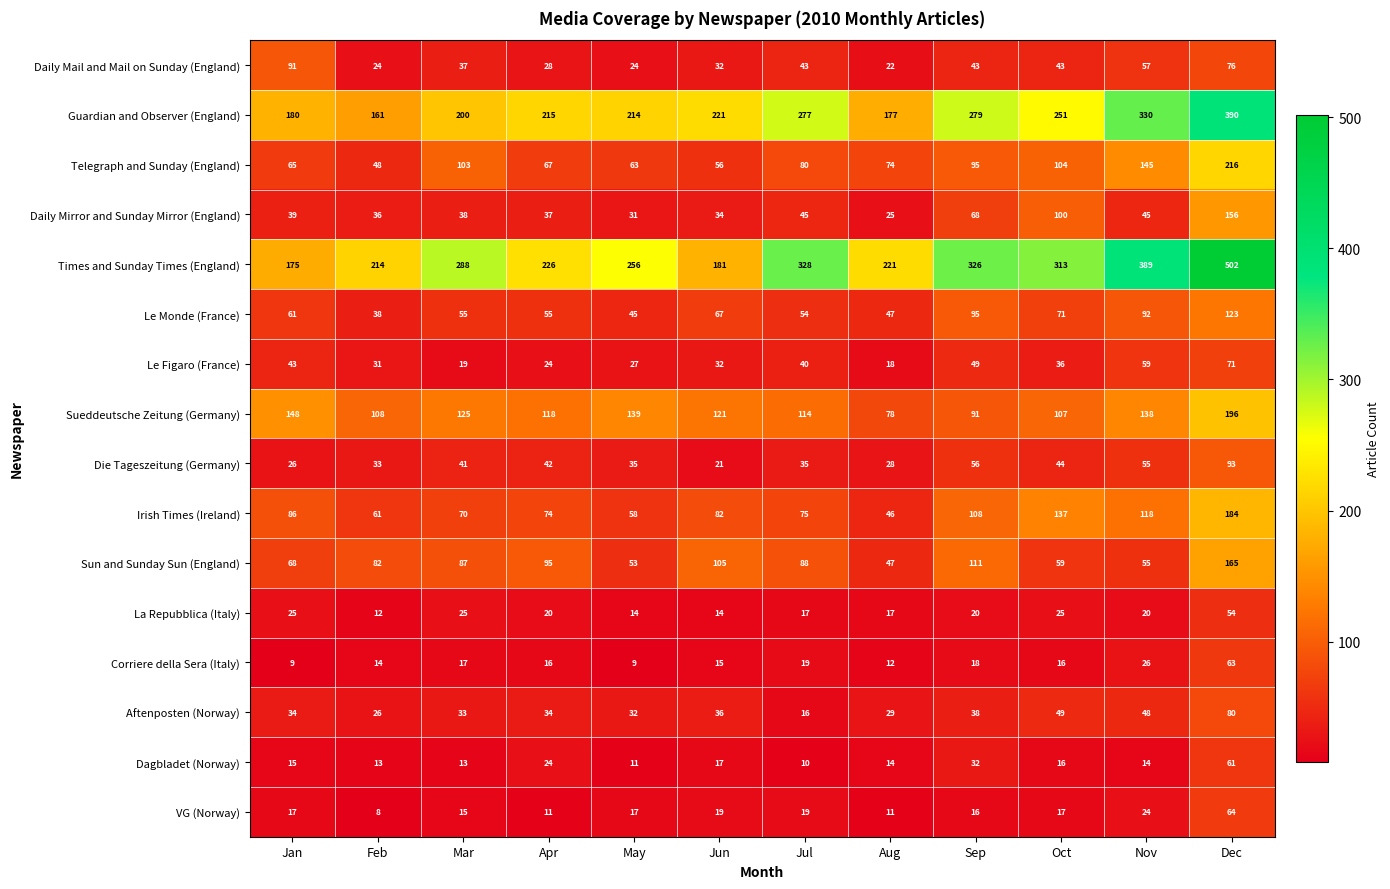

Where is Irish Times (Ireland) nearest to the value 115?

Nov